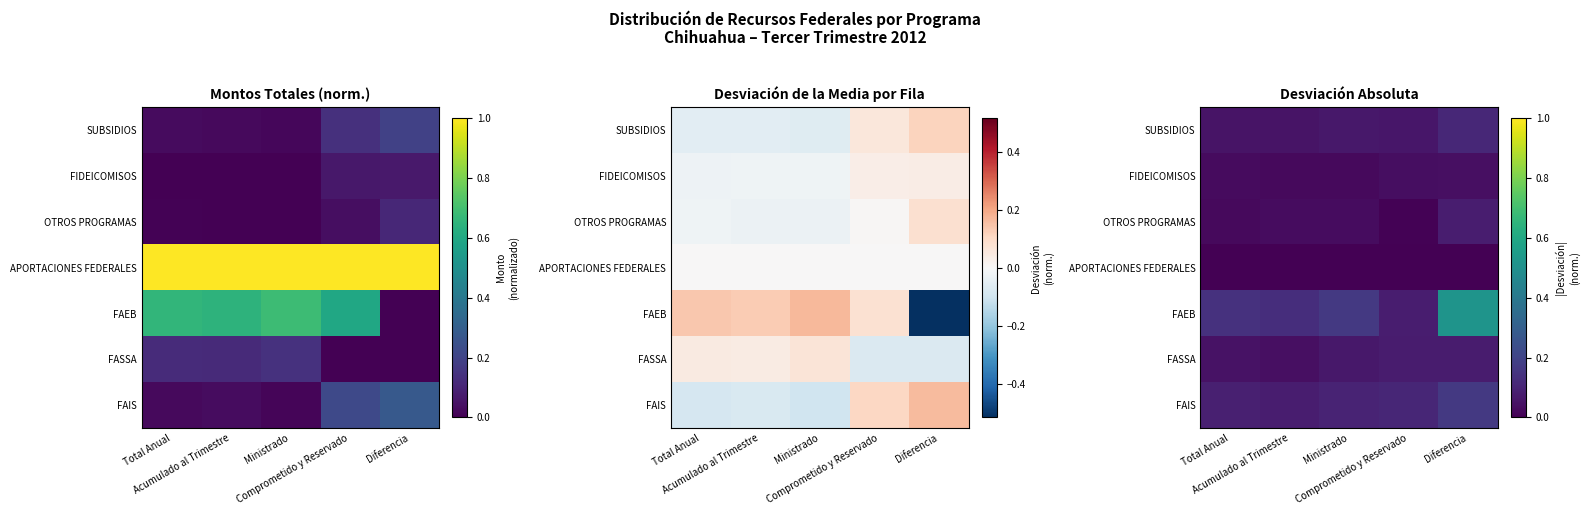

What is the sum of the FAIS values at Diferencia and Acumulado al Trimestre?

0.2